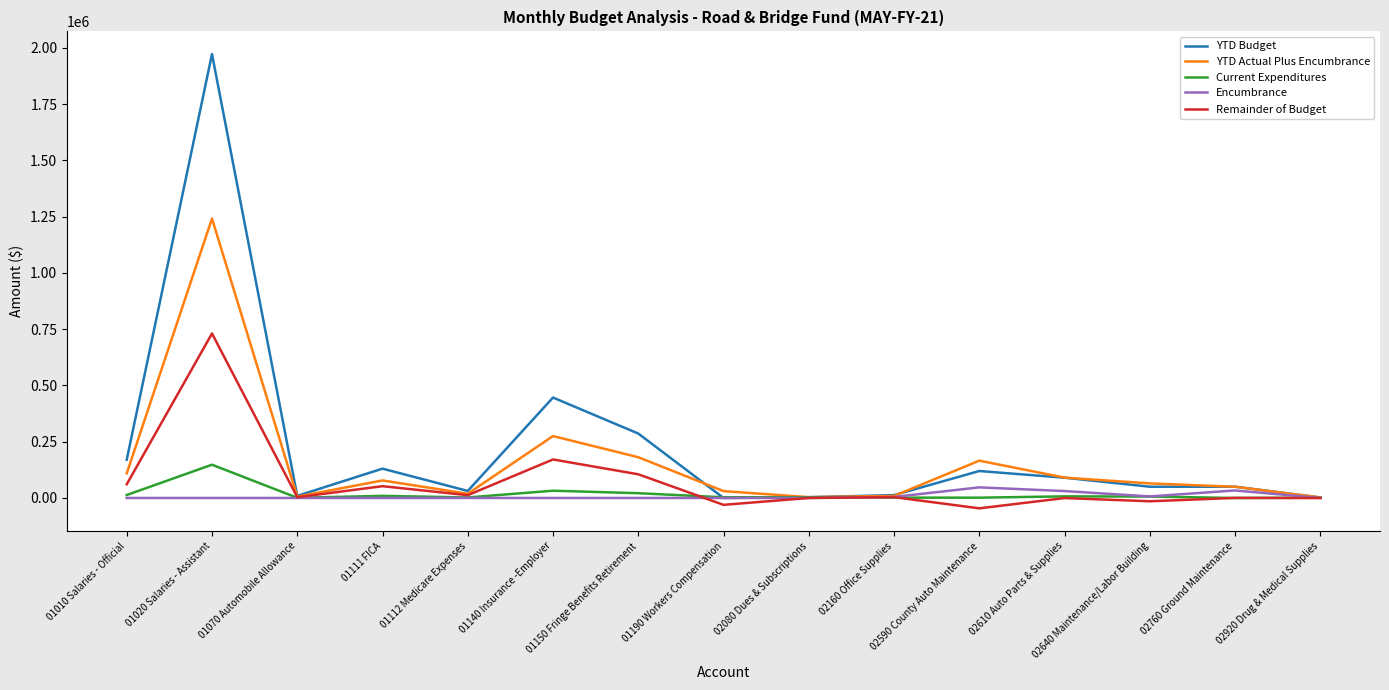

How many lines are shown in the chart?

5